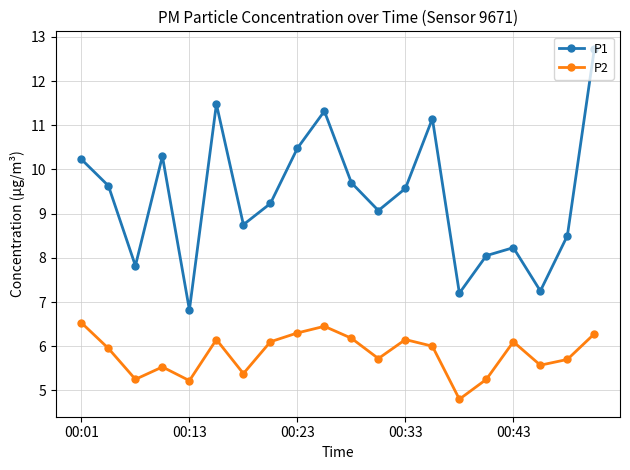

Does the chart have visible grid lines?

Yes